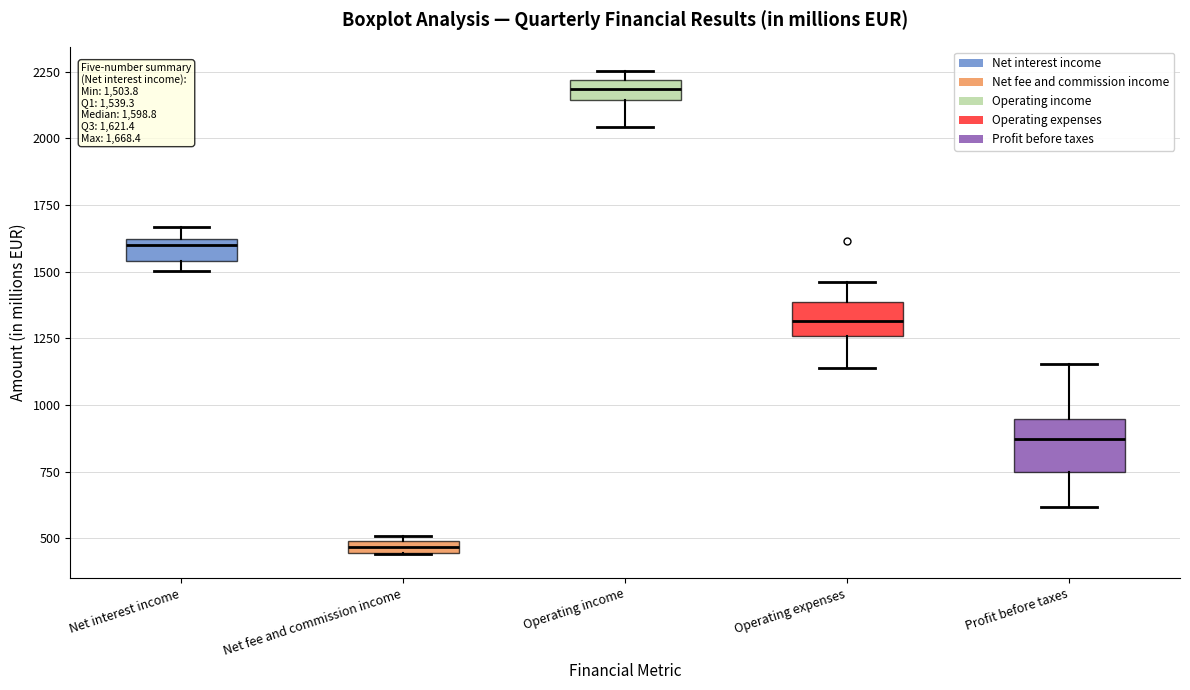

Comparing the boxes themselves (not the whiskers), which one is the tallest?

Profit before taxes